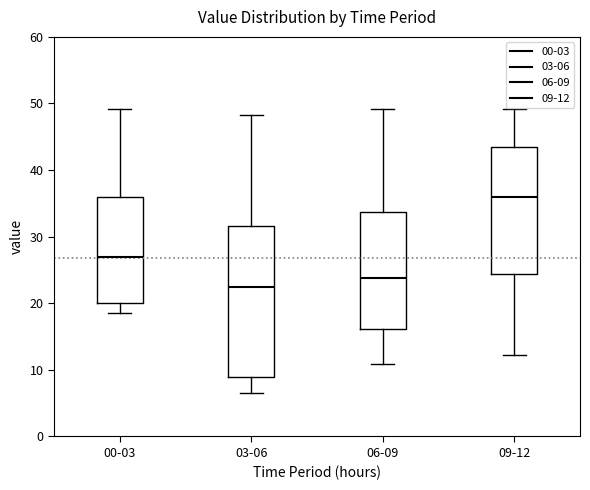

Which box is the tallest, from its lower edge to its upper edge?

03-06